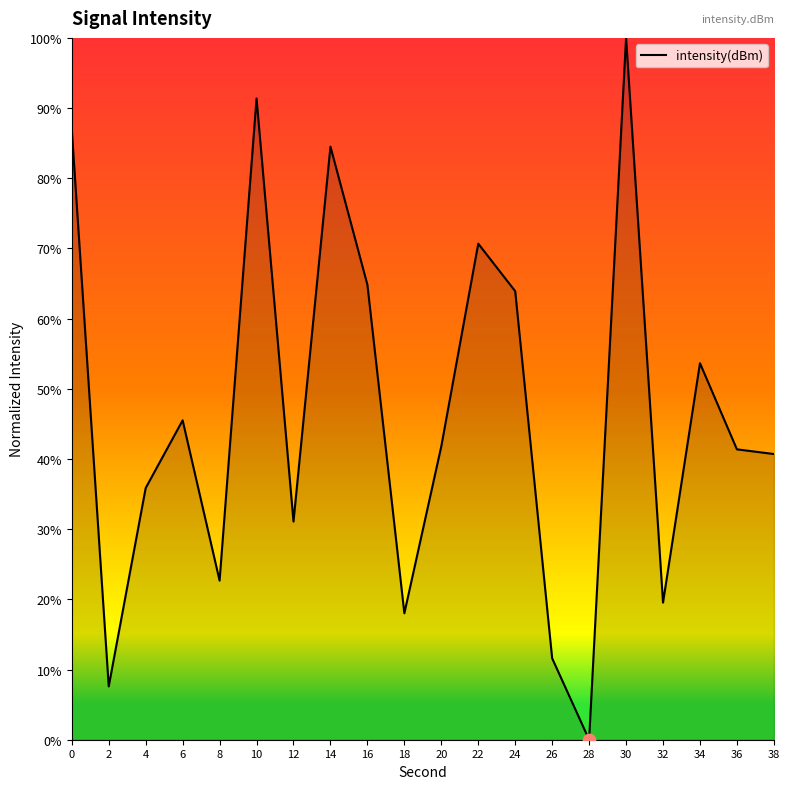

What is the change in value from 10 to 26?

-79.8